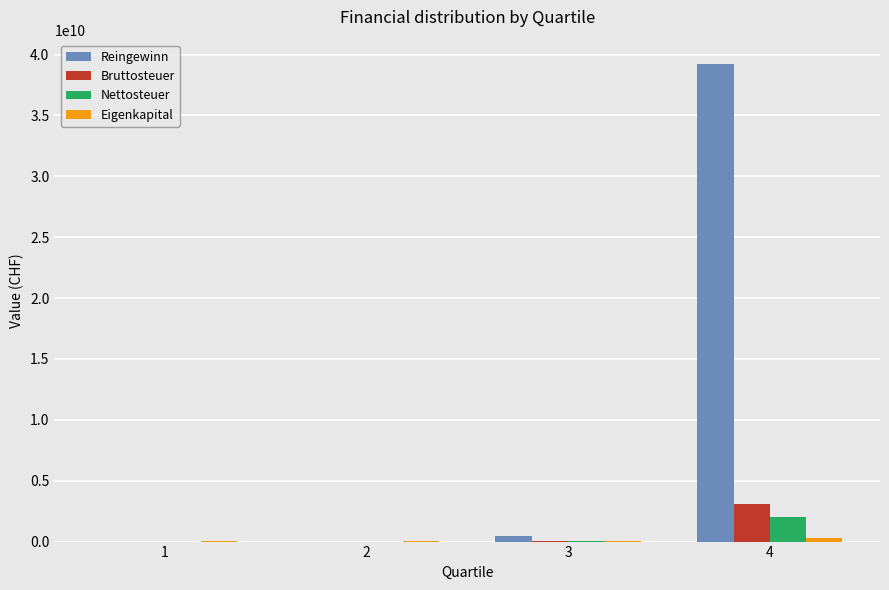

What is the maximum value shown in the chart?

39259641600